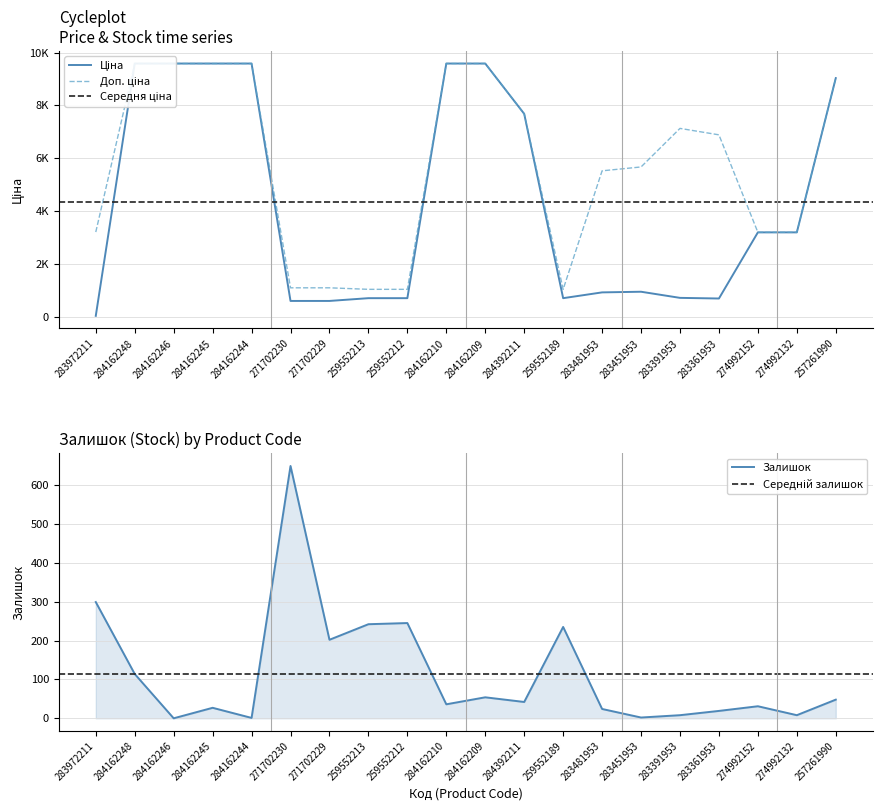

Does the chart display data point markers on the line(s)?

No